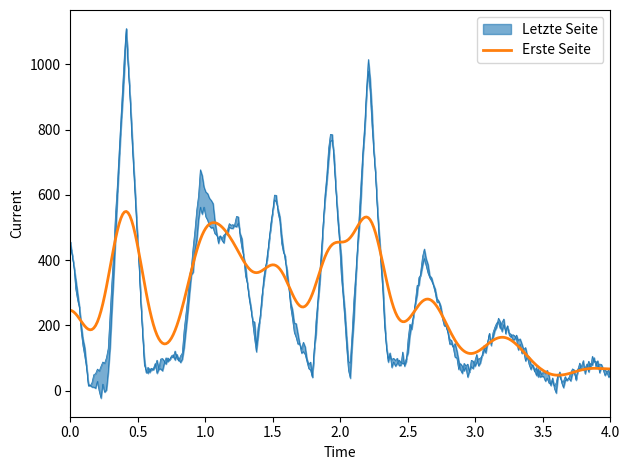

How many lines are shown in the chart?

2